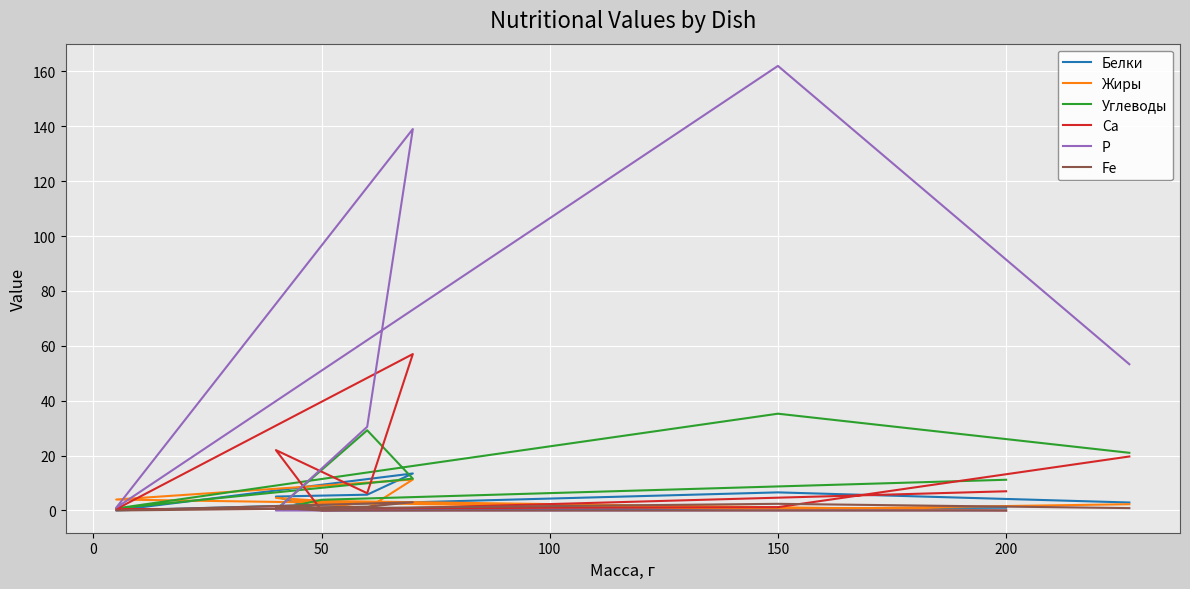

True or false: Са has more than 1 interior local peaks.

True